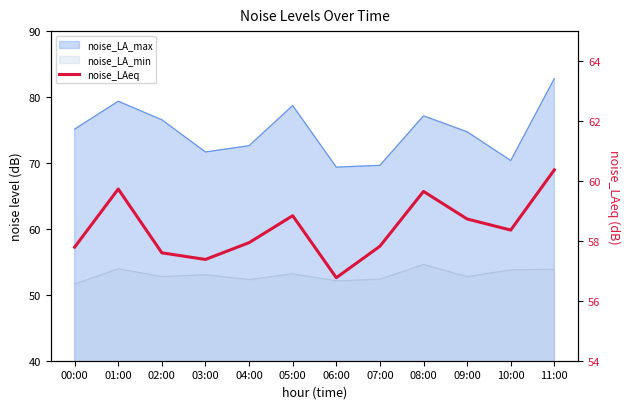

Where is the data nearest to the value 58?

04:00